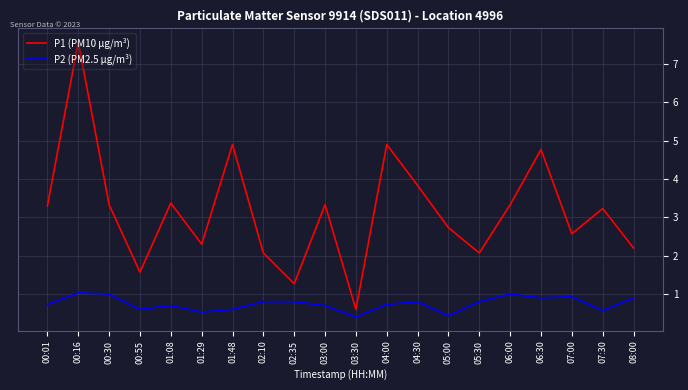

The value of P2 (PM2.5 µg/m³) at 03:00 is 0.7. True or false?

True